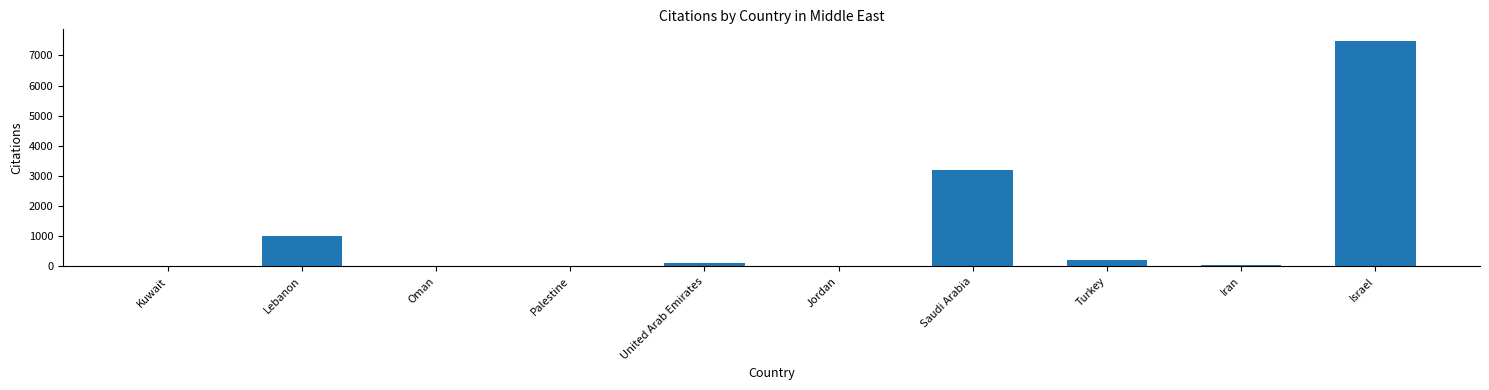

Are the bars horizontal?

No